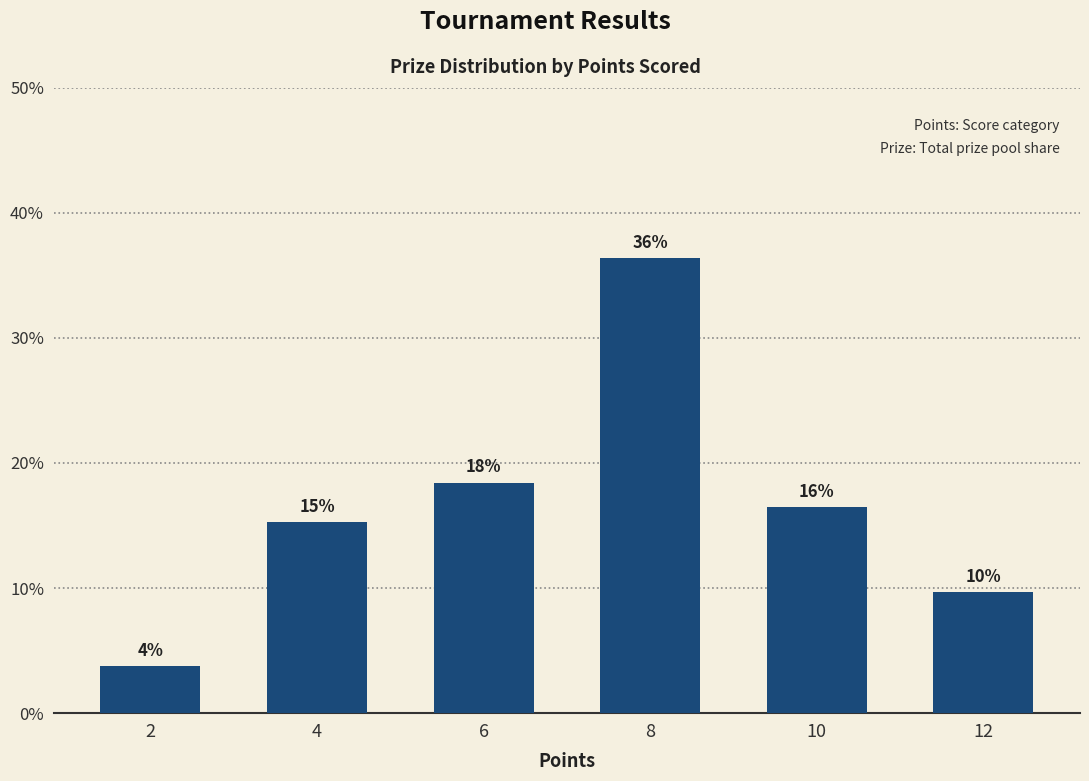

Are the bars horizontal?

No